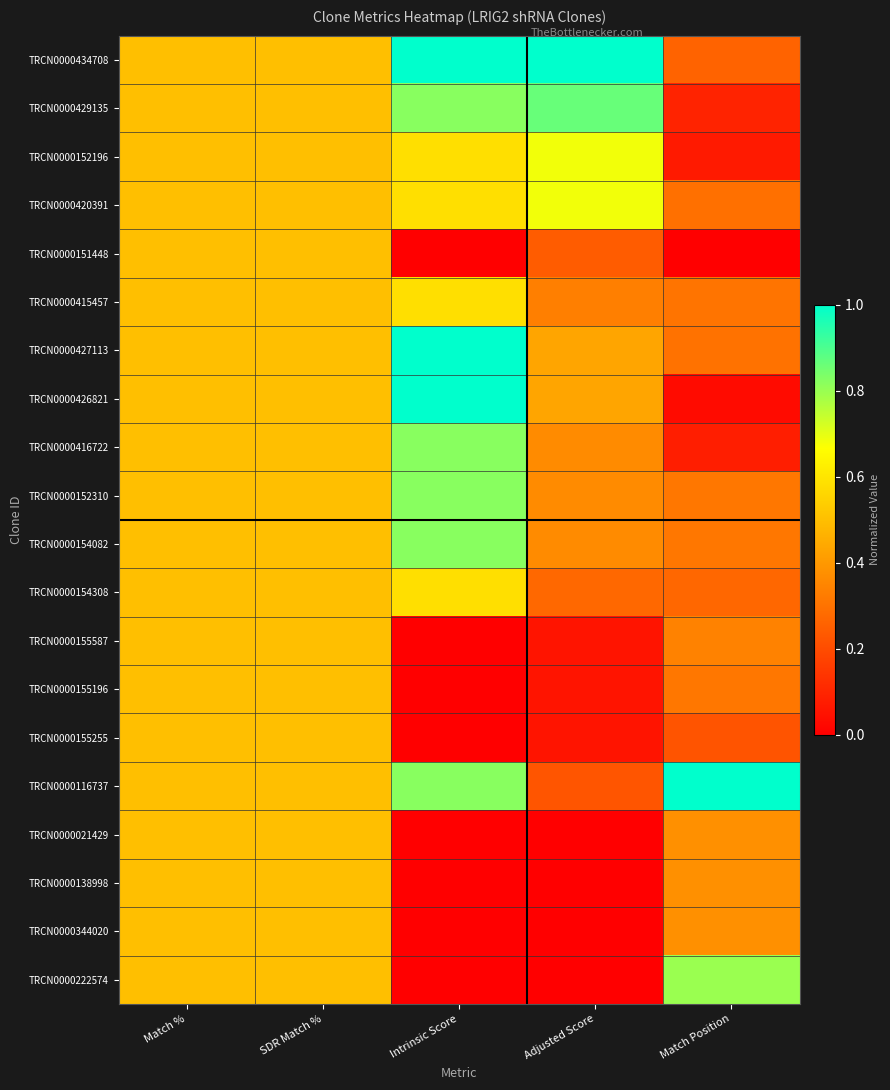

Reading right to left, transcribe all the data shown in this chart.

TRCN0000434708: Match Position=0.3	Adjusted Score=1.0	Intrinsic Score=1.0	SDR Match %=0.5	Match %=0.5
TRCN0000429135: Match Position=0.1	Adjusted Score=0.9	Intrinsic Score=0.8	SDR Match %=0.5	Match %=0.5
TRCN0000152196: Match Position=0.1	Adjusted Score=0.7	Intrinsic Score=0.6	SDR Match %=0.5	Match %=0.5
TRCN0000420391: Match Position=0.3	Adjusted Score=0.7	Intrinsic Score=0.6	SDR Match %=0.5	Match %=0.5
TRCN0000151448: Match Position=0.0	Adjusted Score=0.2	Intrinsic Score=0.0	SDR Match %=0.5	Match %=0.5
TRCN0000415457: Match Position=0.3	Adjusted Score=0.3	Intrinsic Score=0.6	SDR Match %=0.5	Match %=0.5
TRCN0000427113: Match Position=0.3	Adjusted Score=0.4	Intrinsic Score=1.0	SDR Match %=0.5	Match %=0.5
TRCN0000426821: Match Position=0.0	Adjusted Score=0.4	Intrinsic Score=1.0	SDR Match %=0.5	Match %=0.5
TRCN0000416722: Match Position=0.1	Adjusted Score=0.4	Intrinsic Score=0.8	SDR Match %=0.5	Match %=0.5
TRCN0000152310: Match Position=0.3	Adjusted Score=0.4	Intrinsic Score=0.8	SDR Match %=0.5	Match %=0.5
TRCN0000154082: Match Position=0.3	Adjusted Score=0.4	Intrinsic Score=0.8	SDR Match %=0.5	Match %=0.5
TRCN0000154308: Match Position=0.3	Adjusted Score=0.3	Intrinsic Score=0.6	SDR Match %=0.5	Match %=0.5
TRCN0000155587: Match Position=0.3	Adjusted Score=0.1	Intrinsic Score=0.0	SDR Match %=0.5	Match %=0.5
TRCN0000155196: Match Position=0.3	Adjusted Score=0.1	Intrinsic Score=0.0	SDR Match %=0.5	Match %=0.5
TRCN0000155255: Match Position=0.2	Adjusted Score=0.1	Intrinsic Score=0.0	SDR Match %=0.5	Match %=0.5
TRCN0000116737: Match Position=1.0	Adjusted Score=0.2	Intrinsic Score=0.8	SDR Match %=0.5	Match %=0.5
TRCN0000021429: Match Position=0.4	Adjusted Score=0.0	Intrinsic Score=0.0	SDR Match %=0.5	Match %=0.5
TRCN0000138998: Match Position=0.4	Adjusted Score=0.0	Intrinsic Score=0.0	SDR Match %=0.5	Match %=0.5
TRCN0000344020: Match Position=0.4	Adjusted Score=0.0	Intrinsic Score=0.0	SDR Match %=0.5	Match %=0.5
TRCN0000222574: Match Position=0.8	Adjusted Score=0.0	Intrinsic Score=0.0	SDR Match %=0.5	Match %=0.5